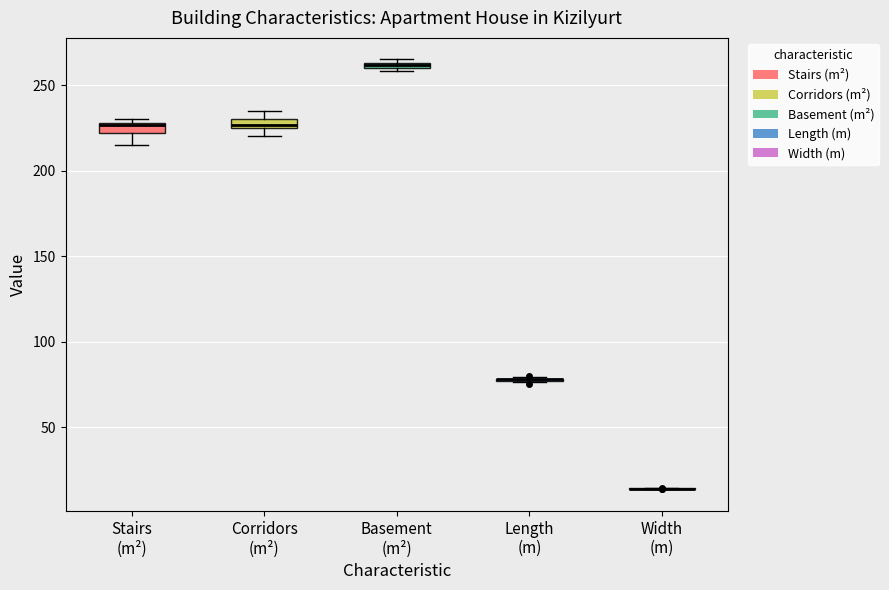

Where is the upper edge of the box for Stairs (m²) on the y-axis? The values are not printed on the chart, so give them approximately, as read against the axis.

230